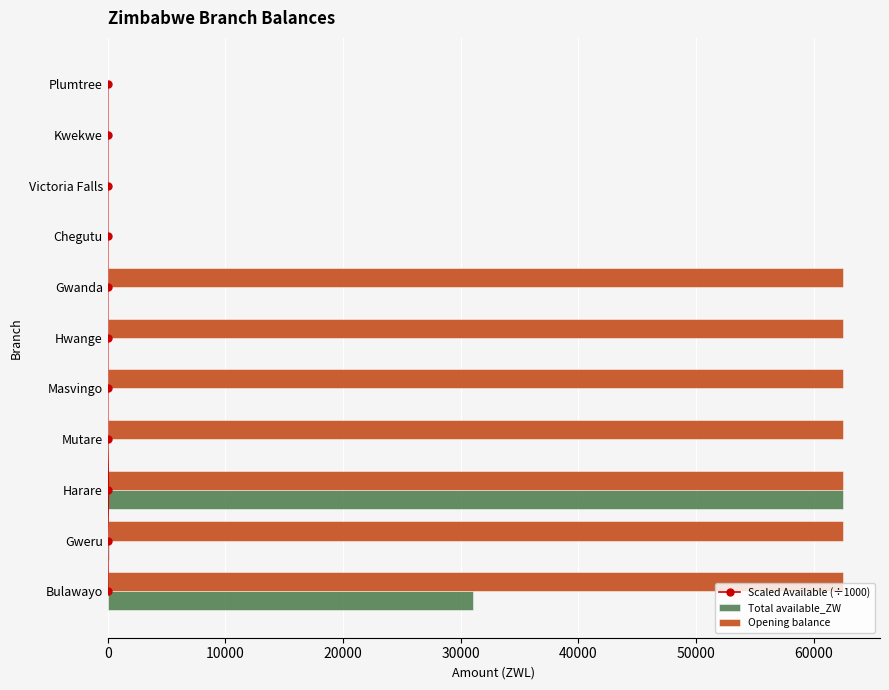

Count the number of categories in the chart.

11